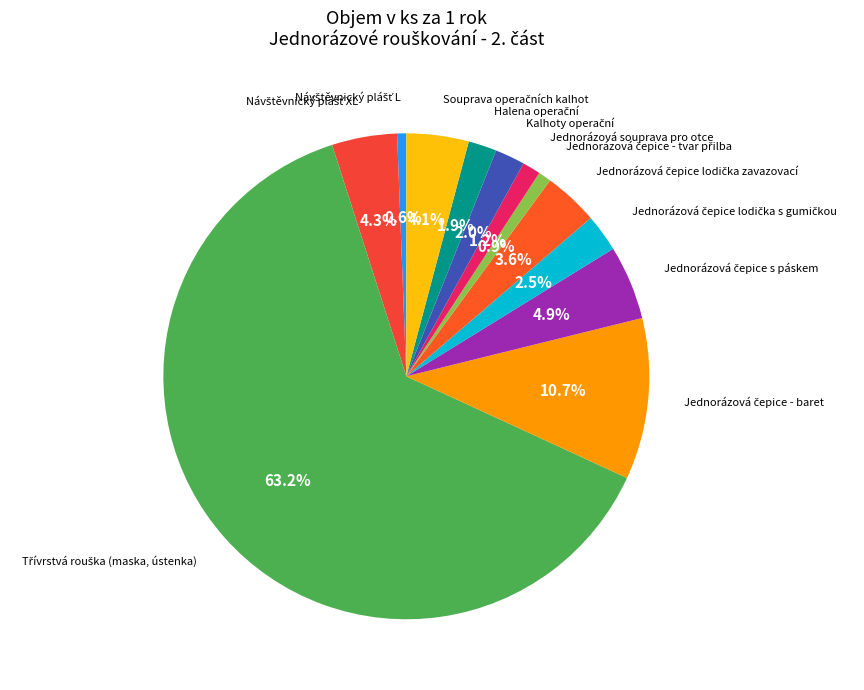

Is there any slice that represents more than half of the pie?

Yes